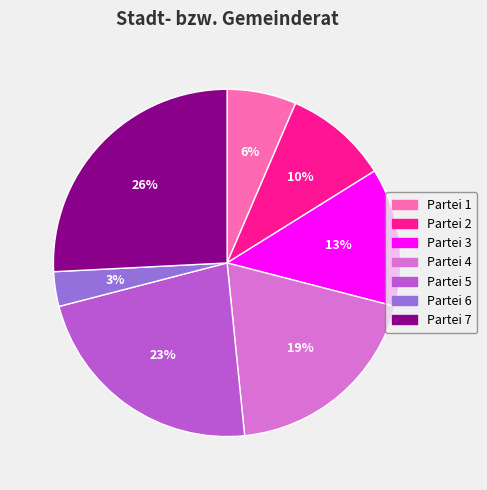

Is Partei 5 the majority of the pie?

No